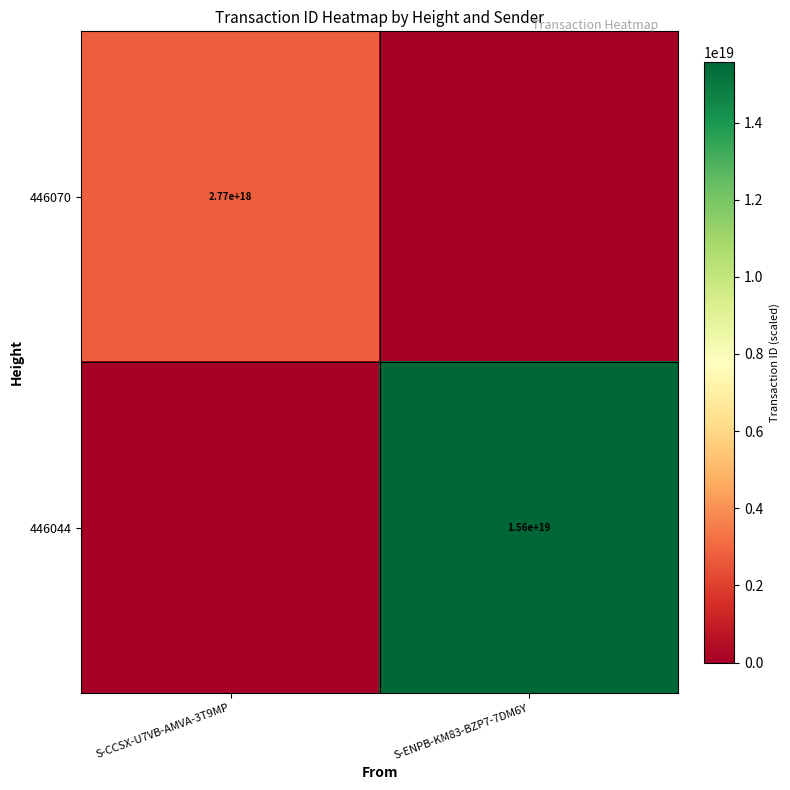

Is it true that 446044 equals 7568085161309005824 at S-ENPB-KM83-BZP7-7DM6Y?

False